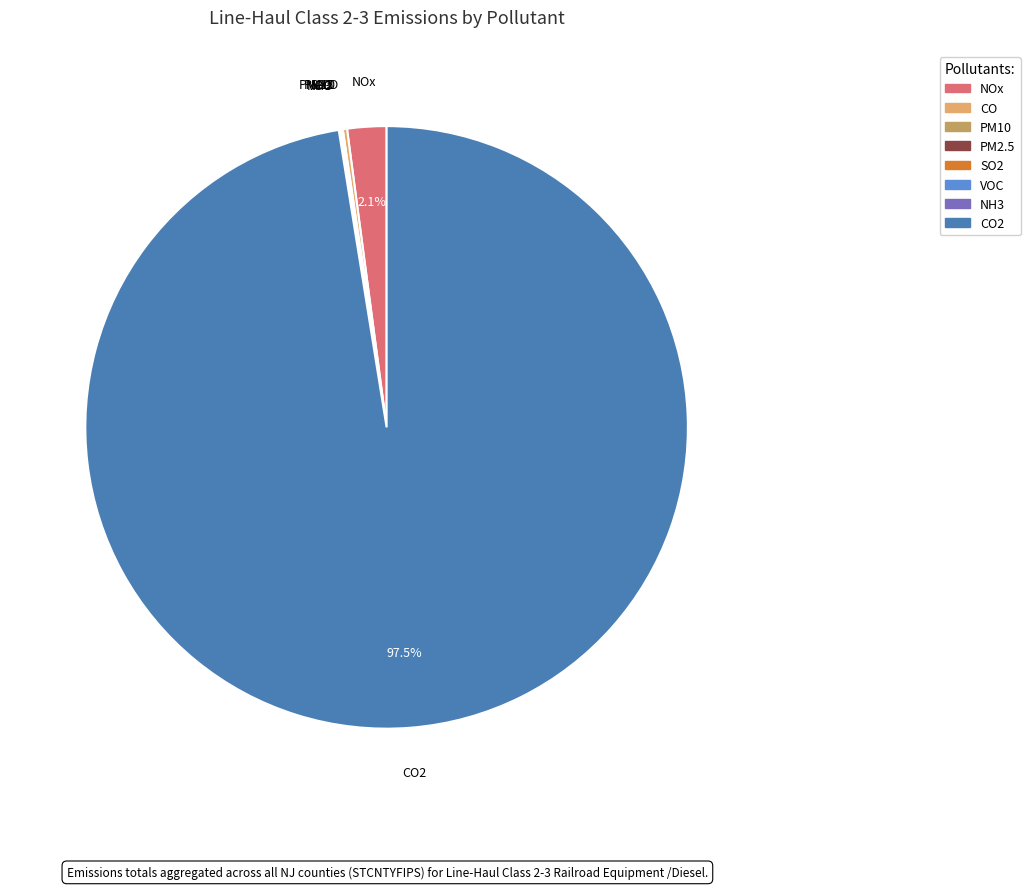

Does any single category account for the majority?

Yes